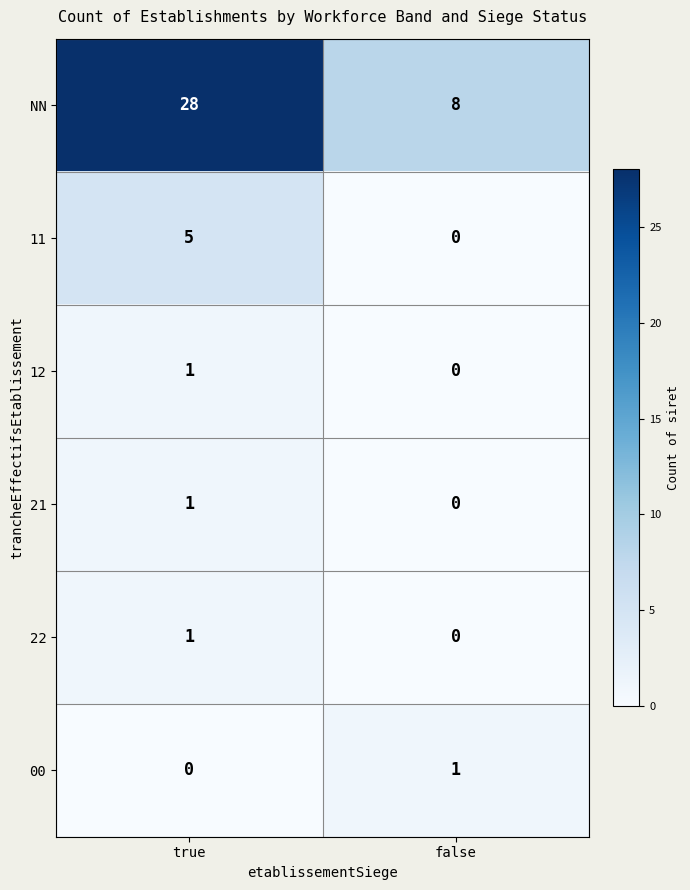

Which category has the highest value across all series?

true